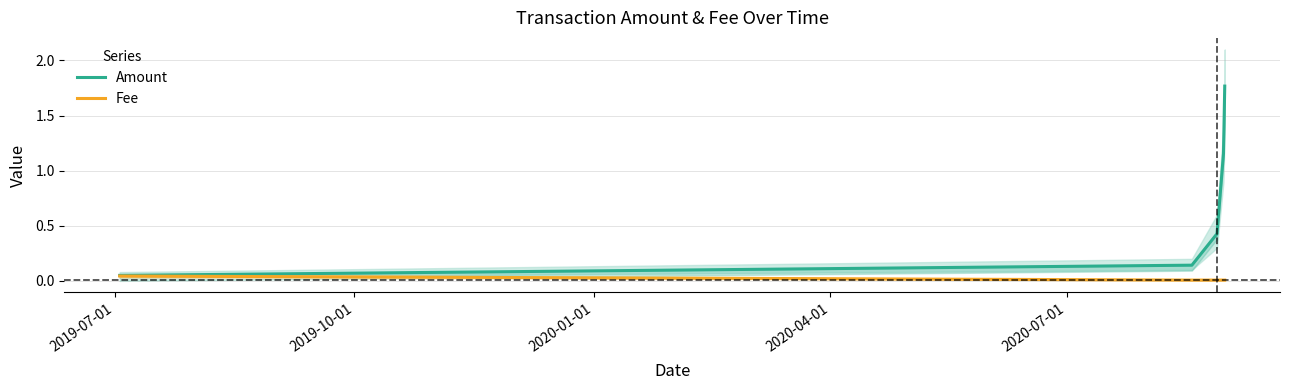

True or false: Fee and Amount intersect in this chart.

False